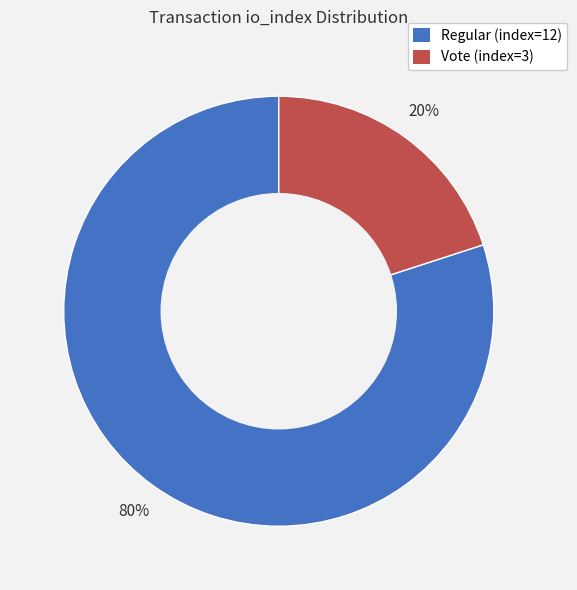

Count the number of slices in the pie.

2